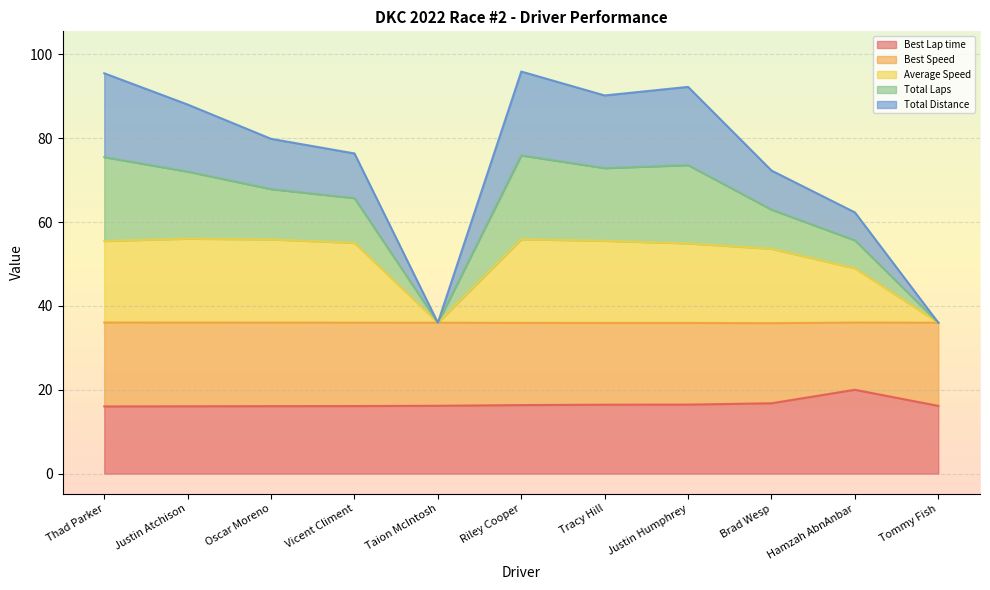

The Average Speed series shows 49.0 at Hamzah AbnAnbar. True or false?

True